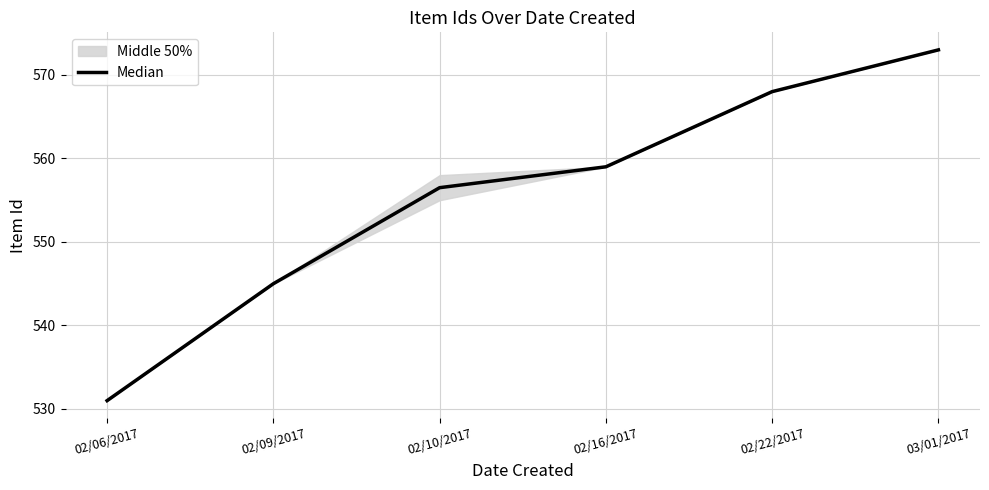

What is the label of the 6th point from the left?

03/01/2017